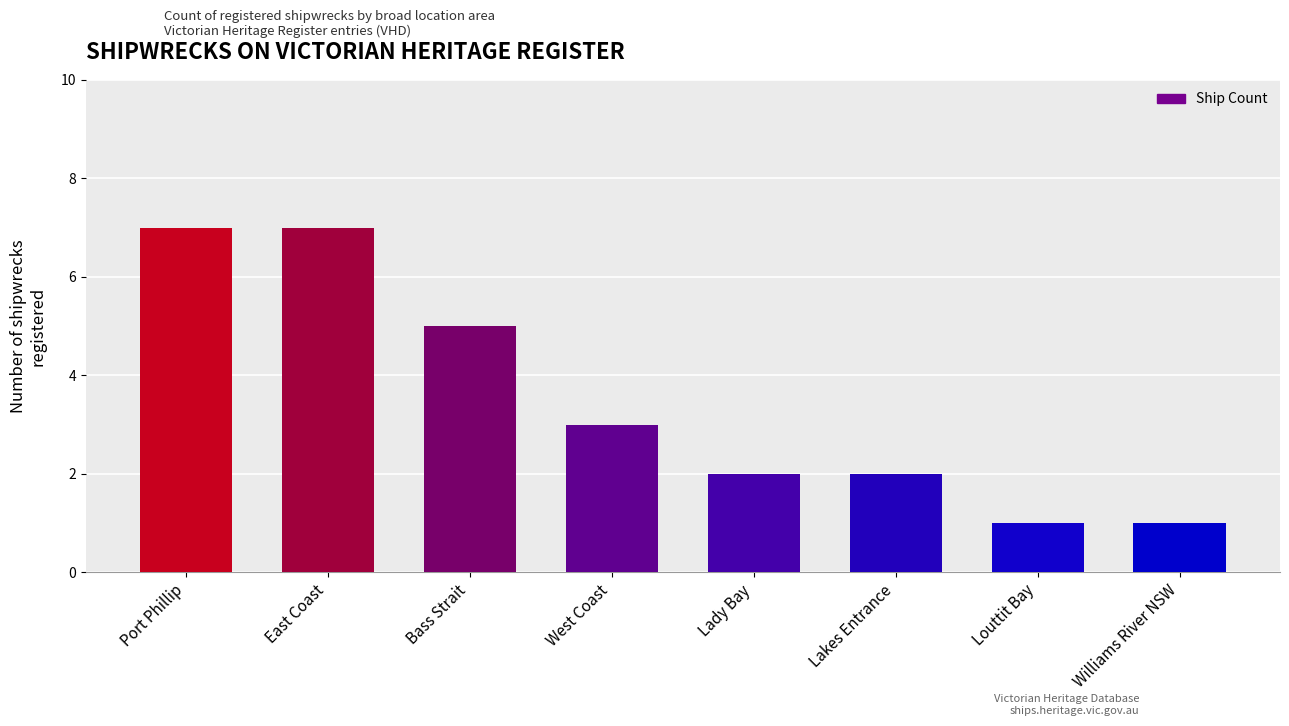

What is the label of the 8th bar from the left?

Williams River NSW